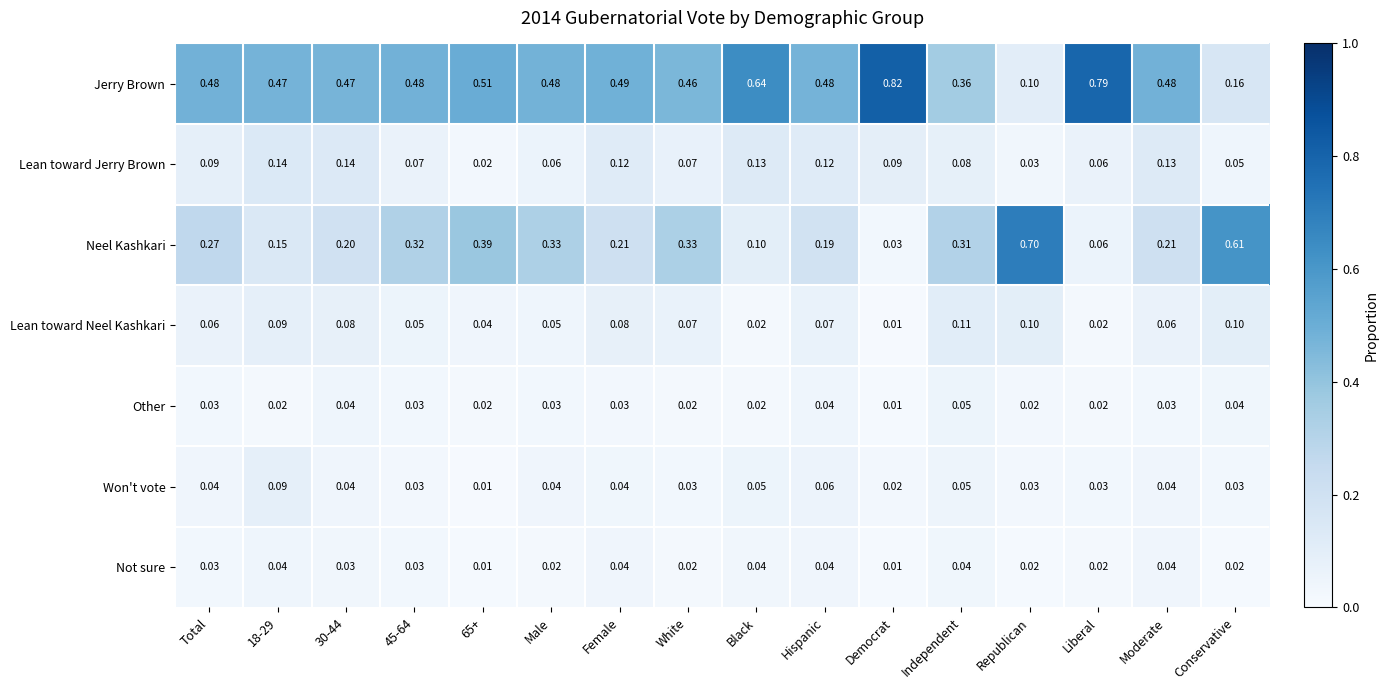

Rank the series by their maximum value, from highest to lowest.

Jerry Brown, Neel Kashkari, Lean toward Jerry Brown, Lean toward Neel Kashkari, Won't vote, Other, Not sure